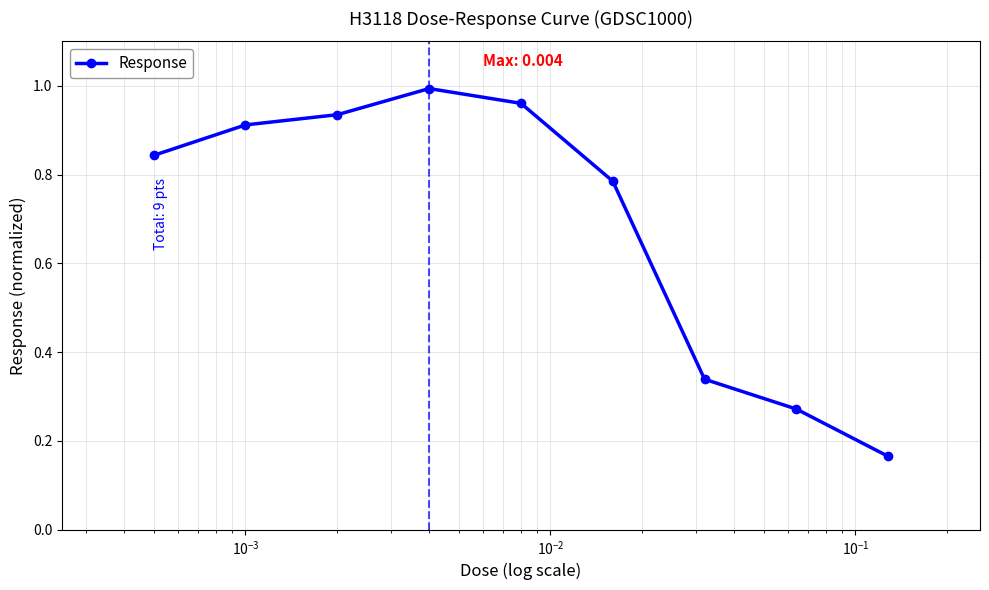

What is the average value?

0.7